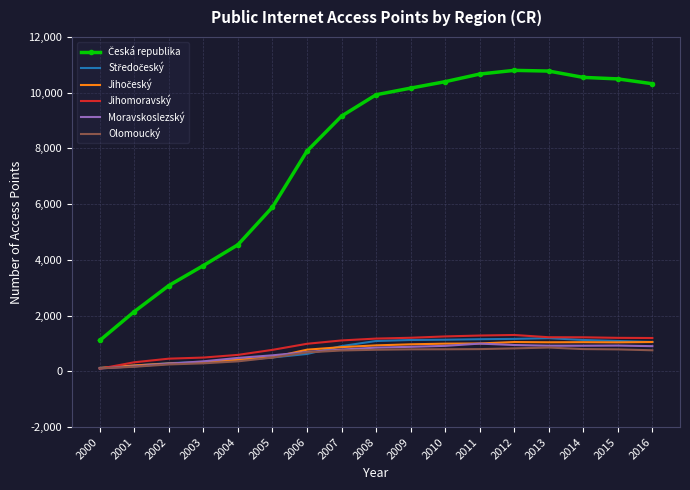

What is the total value across all series at 2006?

11679